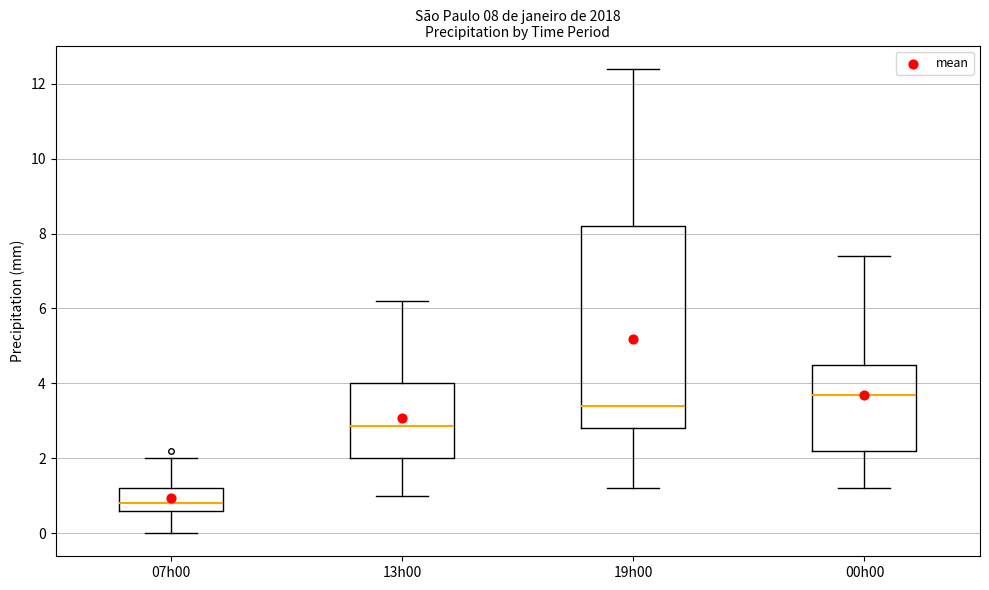

Which box's median line is the highest?

00h00